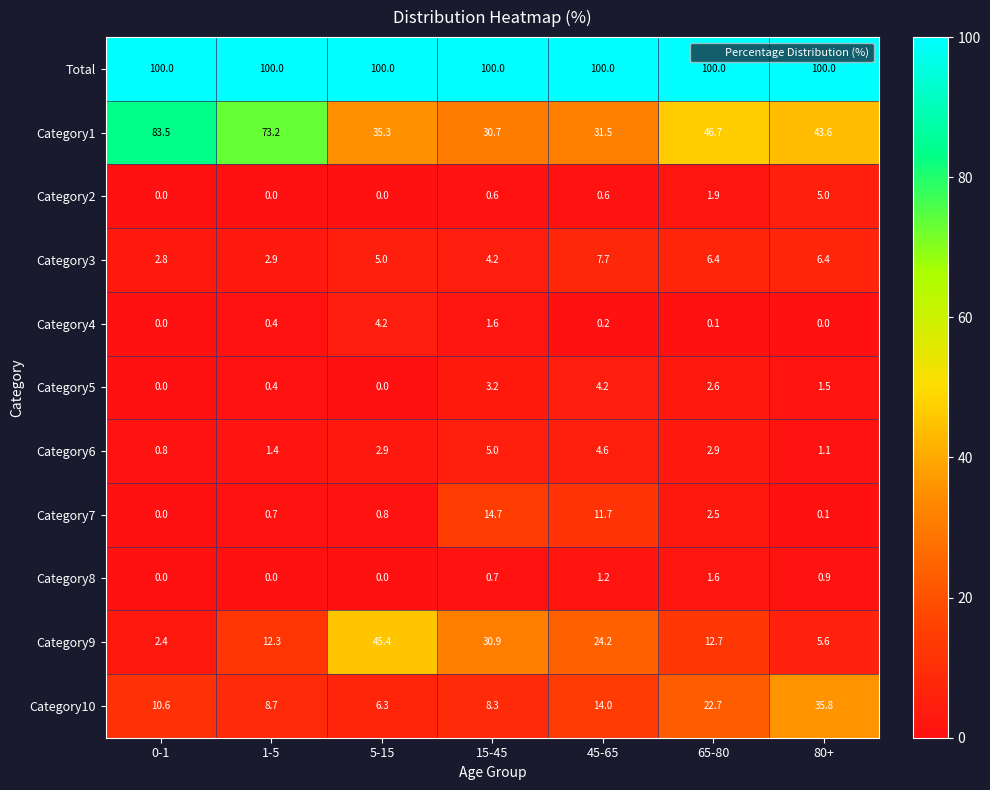

Rank the categories by Category9 value from highest to lowest.

5-15, 15-45, 45-65, 65-80, 1-5, 80+, 0-1